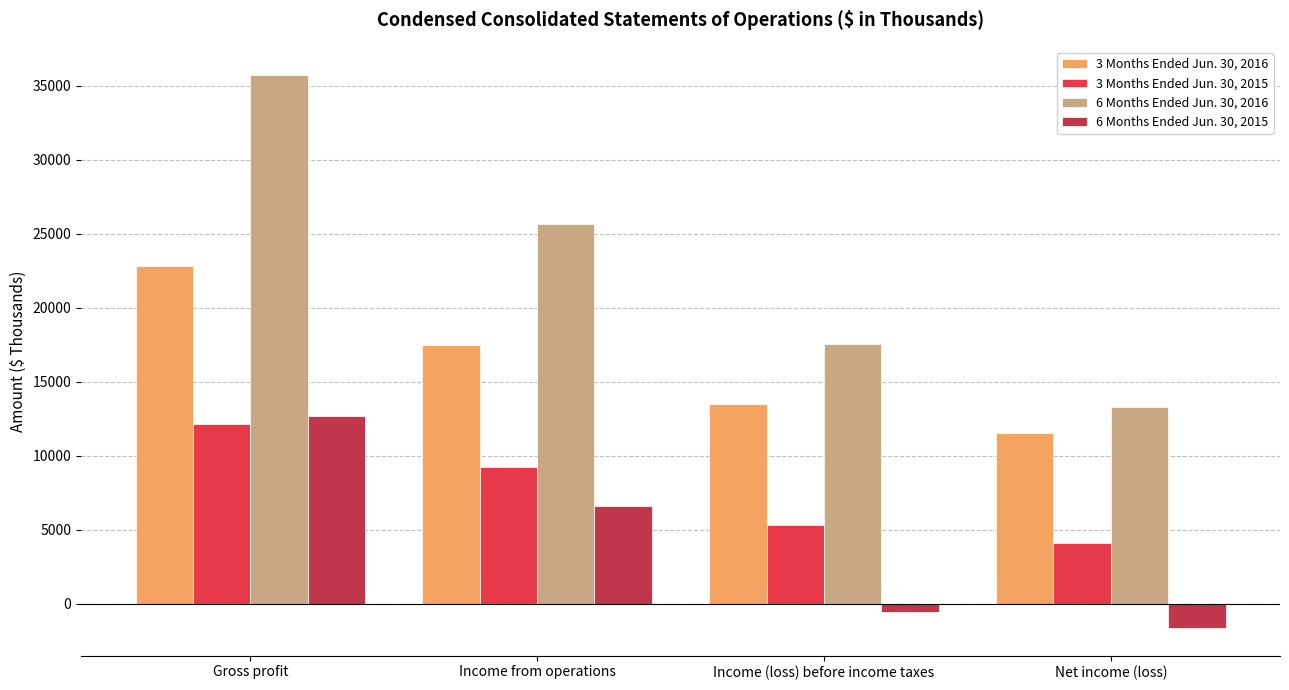

Is it true that 3 Months Ended Jun. 30, 2016 equals 10520 at Income from operations?

False